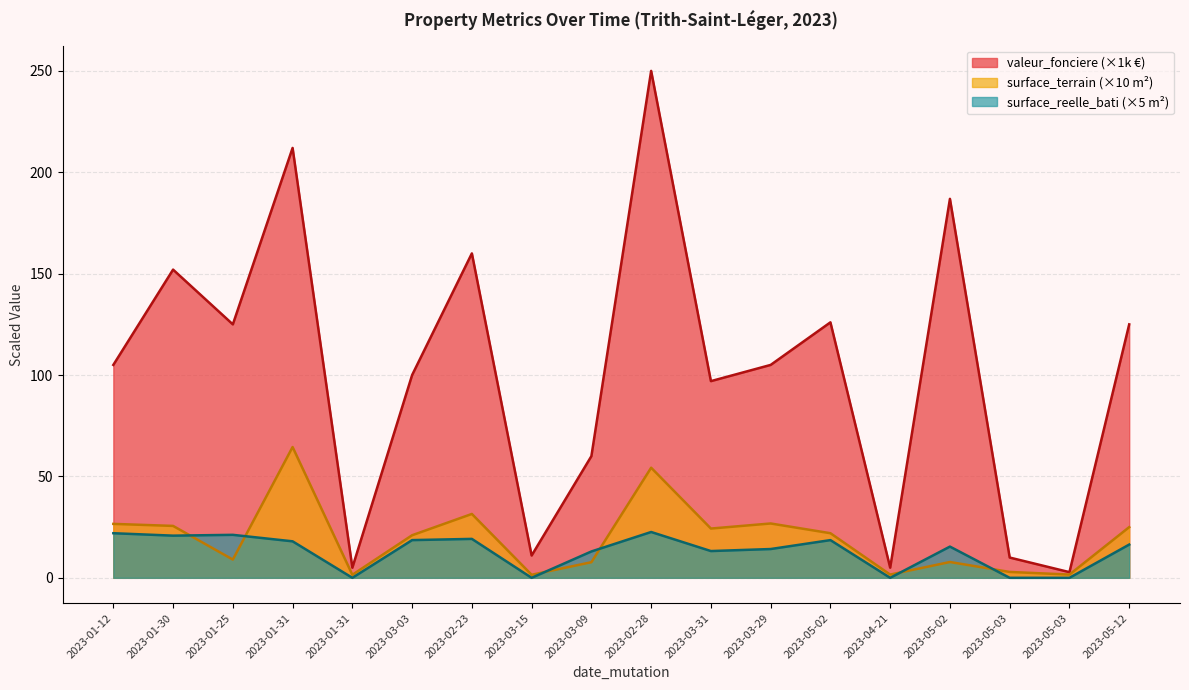

At 2023-05-03, list the series in order from largest to smallest.

valeur_fonciere, surface_terrain, surface_reelle_bati